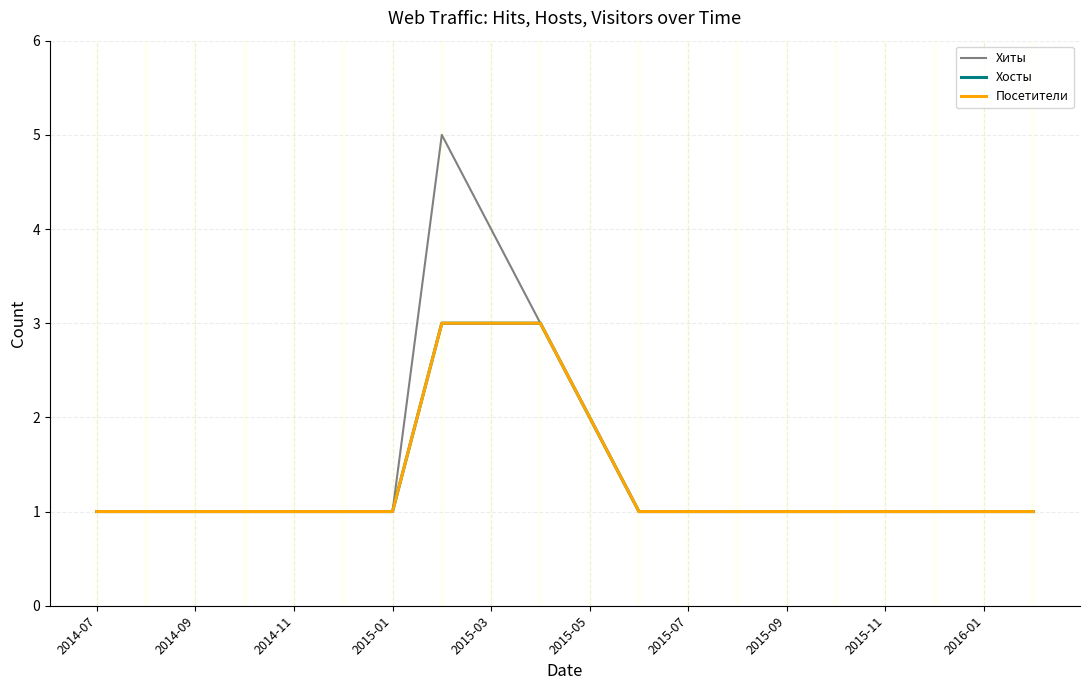

What is the value of the Хосты point at the 7th from the left?

1